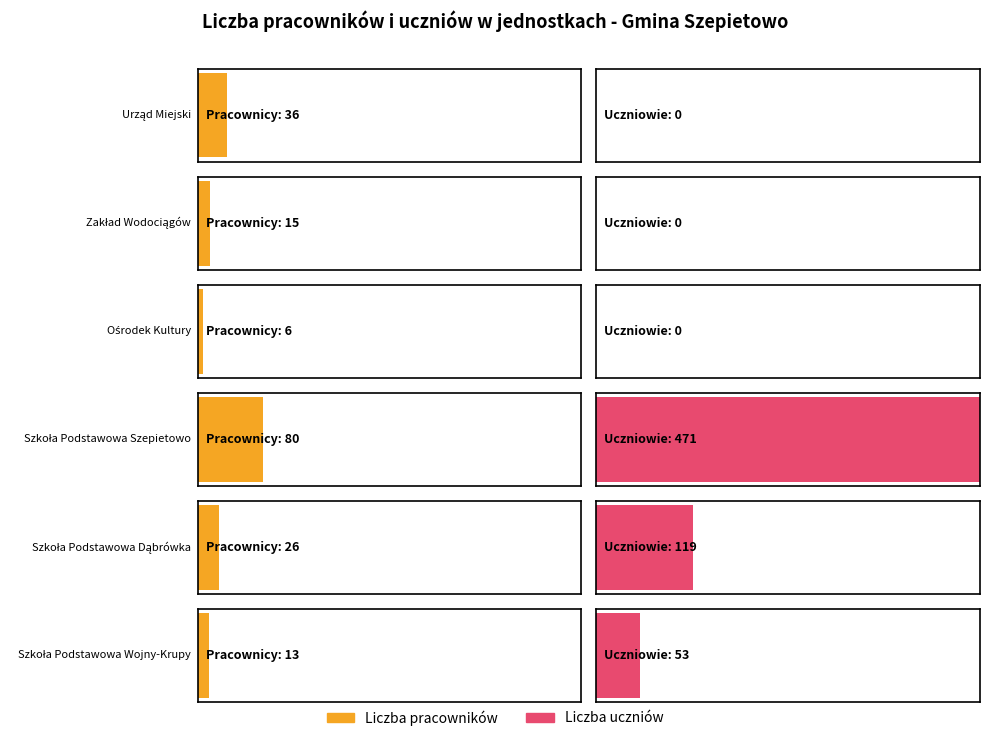

What is the spread (max minus min) of values at Szkoła Podstawowa Dąbrówka?

93